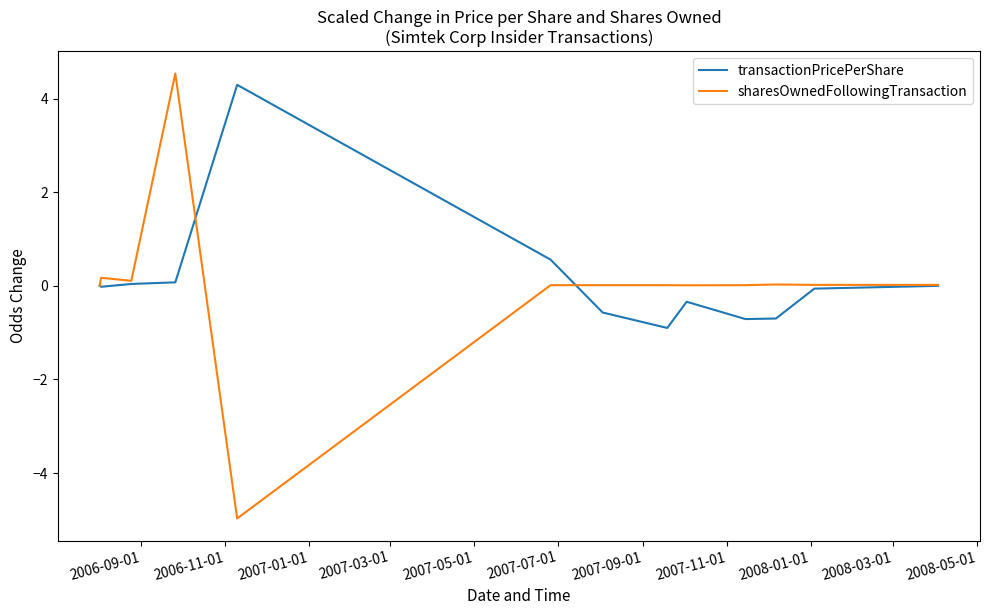

What is the maximum value shown in the chart?

4.5